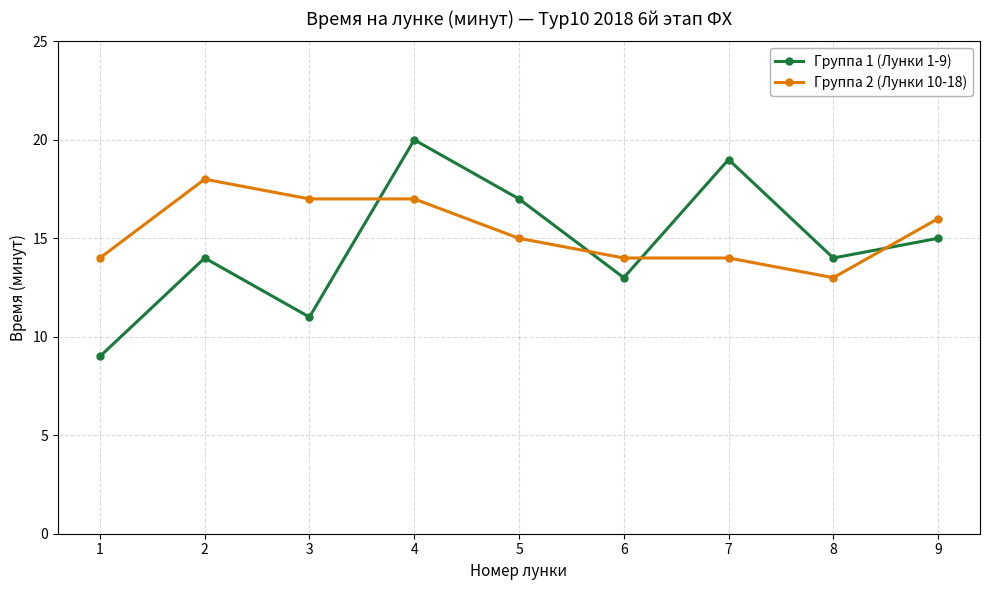

Which series changed the most between 2 and 8?

Группа 2 (Лунки 10-18)